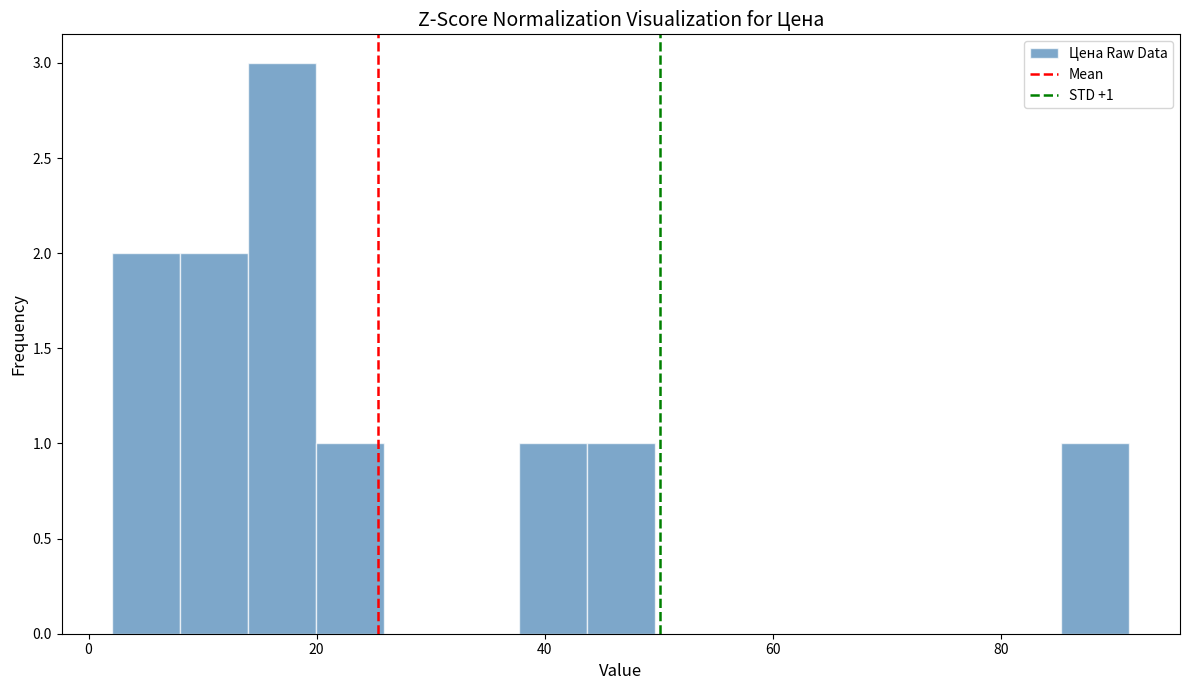

Around what value on the x-axis is the tallest bar? Give the approximate position of its centre, as read against the axis.

16